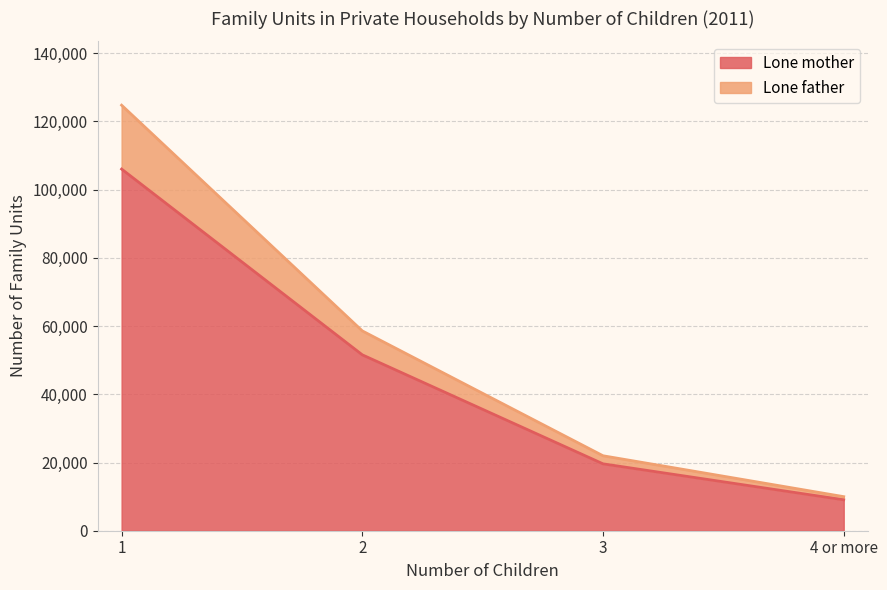

At how many categories does at least one series exceed 47245?

2